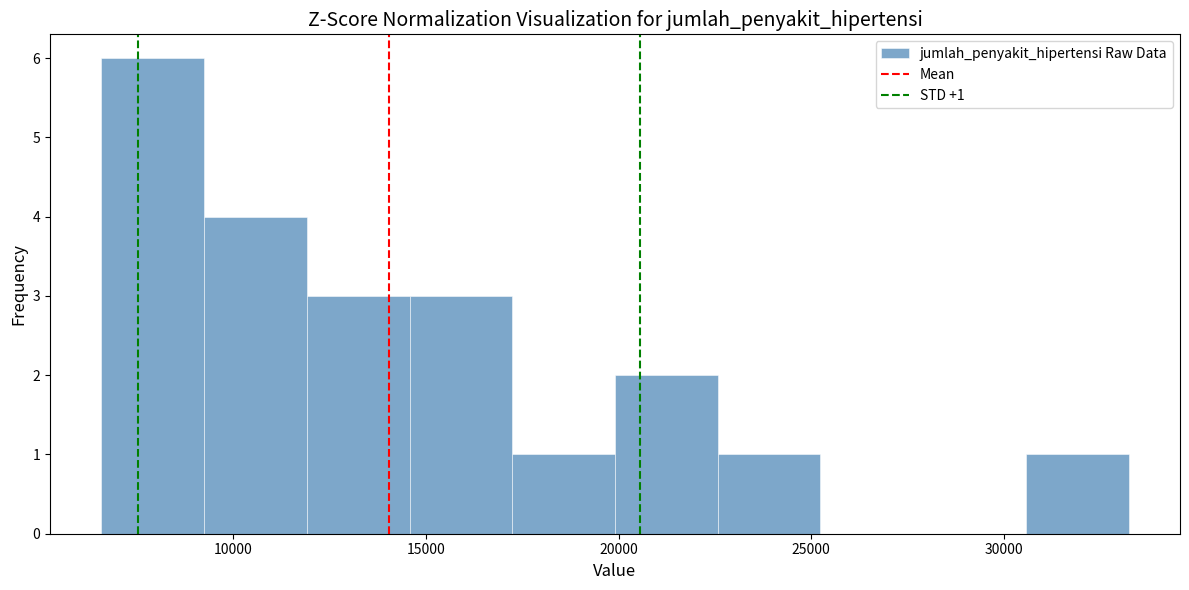

Which range on the x-axis has the tallest bar?

6500 to 9000